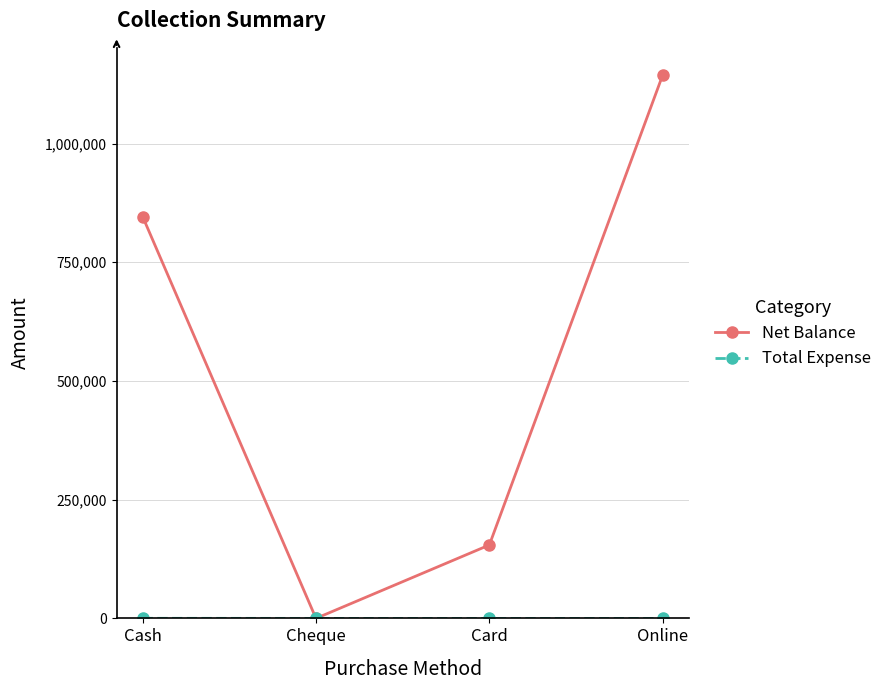

What is the average value of the Net Balance series?

536330